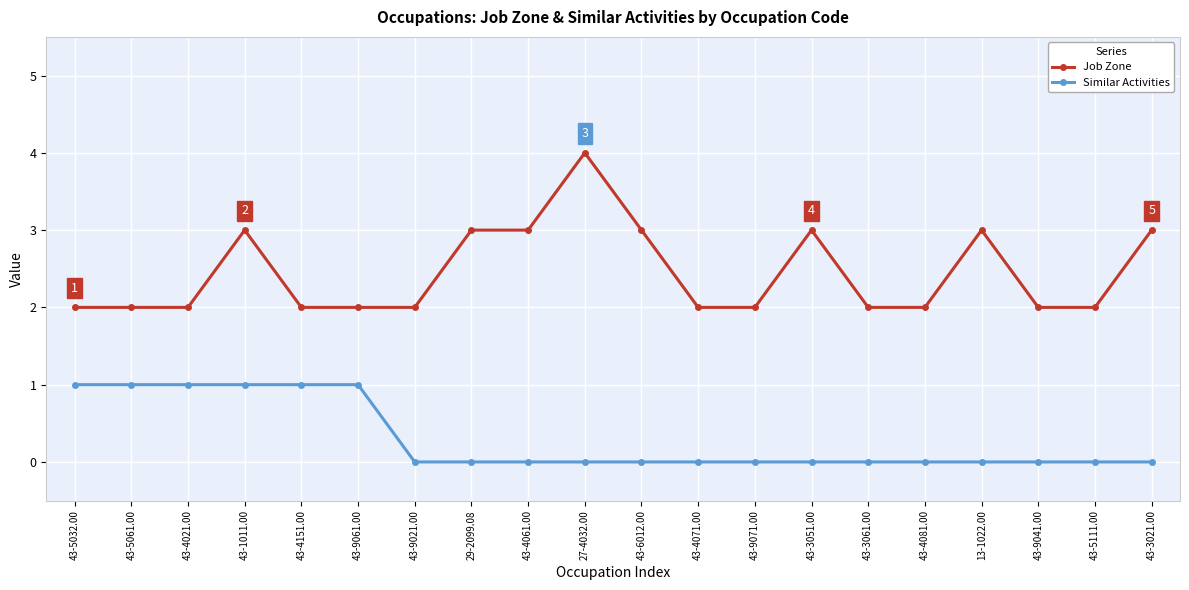

Reading left to right, transcribe all the data shown in this chart.

Job Zone: 43-5032.00=2	43-5061.00=2	43-4021.00=2	43-1011.00=3	43-4151.00=2	43-9061.00=2	43-9021.00=2	29-2099.08=3	43-4061.00=3	27-4032.00=4	43-6012.00=3	43-4071.00=2	43-9071.00=2	43-3051.00=3	43-3061.00=2	43-4081.00=2	13-1022.00=3	43-9041.00=2	43-5111.00=2	43-3021.00=3
Similar Activities: 43-5032.00=1	43-5061.00=1	43-4021.00=1	43-1011.00=1	43-4151.00=1	43-9061.00=1	43-9021.00=0	29-2099.08=0	43-4061.00=0	27-4032.00=0	43-6012.00=0	43-4071.00=0	43-9071.00=0	43-3051.00=0	43-3061.00=0	43-4081.00=0	13-1022.00=0	43-9041.00=0	43-5111.00=0	43-3021.00=0